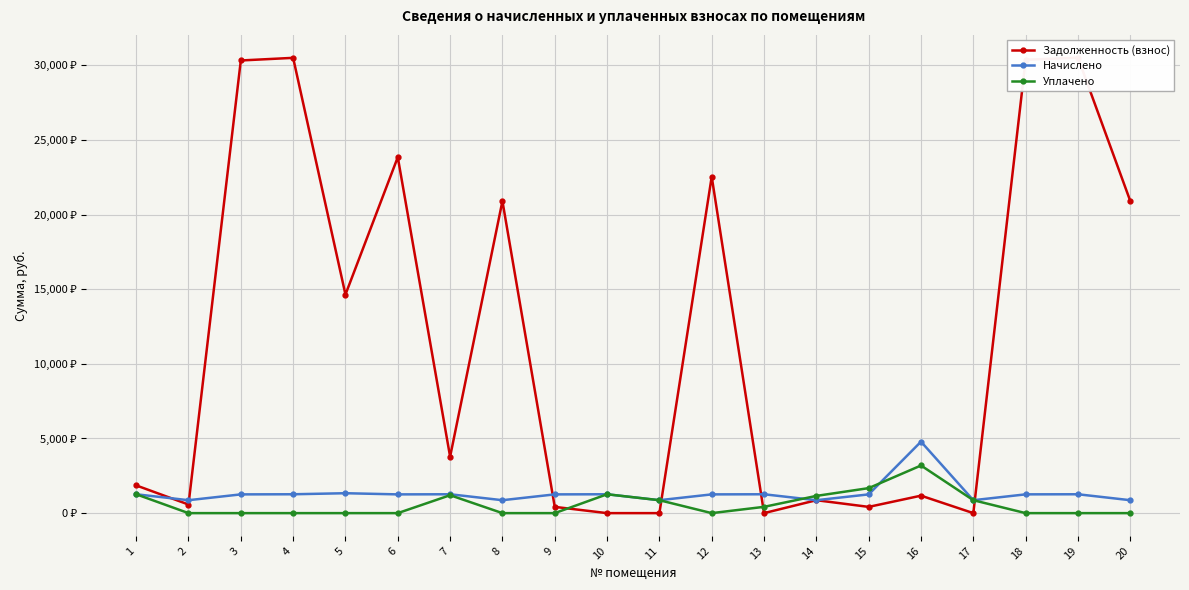

Reading left to right, what are all the values shown in this chart?

Задолженность (взнос): 1=1857.9	2=576.6	3=30324.7	4=30501.1	5=14643.1	6=23844.7	7=3780.7	8=20907.1	9=418.6	10=0.0	11=0.0	12=22541.1	13=0.0	14=865.8	15=418.2	16=1170.0	17=0.0	18=30371.8	19=30513.1	20=20907.1
Начислено: 1=1263.6	2=865.8	3=1255.8	4=1263.6	5=1333.8	6=1255.8	7=1263.6	8=865.8	9=1255.8	10=1263.6	11=865.8	12=1255.8	13=1263.6	14=865.8	15=1255.8	16=4786.8	17=865.8	18=1257.8	19=1263.6	20=865.8
Уплачено: 1=1263.6	2=0.0	3=0.0	4=0.0	5=0.0	6=0.0	7=1200.0	8=0.0	9=0.0	10=1263.6	11=865.8	12=0.0	13=421.0	14=1154.4	15=1675.0	16=3191.2	17=865.6	18=0.0	19=0.0	20=0.0